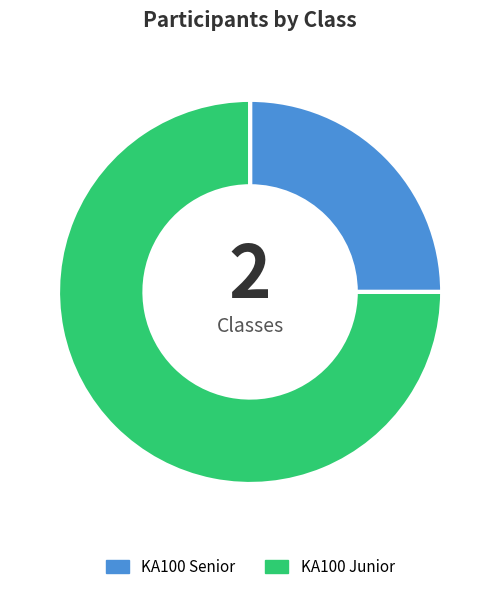

Between KA100 Senior and KA100 Junior, which is larger?

KA100 Junior